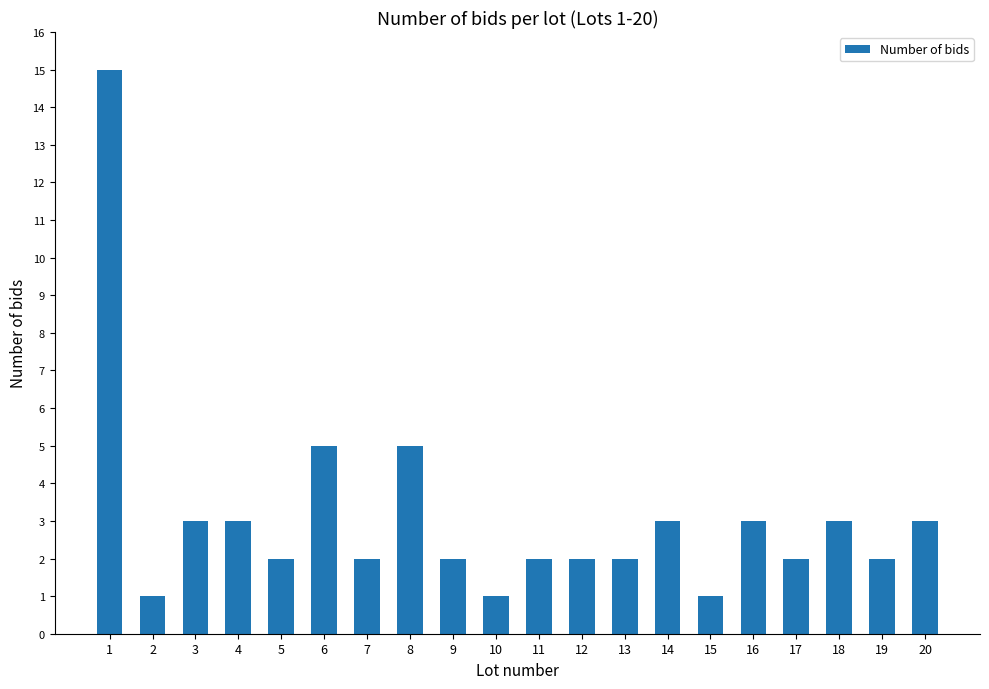

The chart shows a value of 1 at 11. True or false?

False